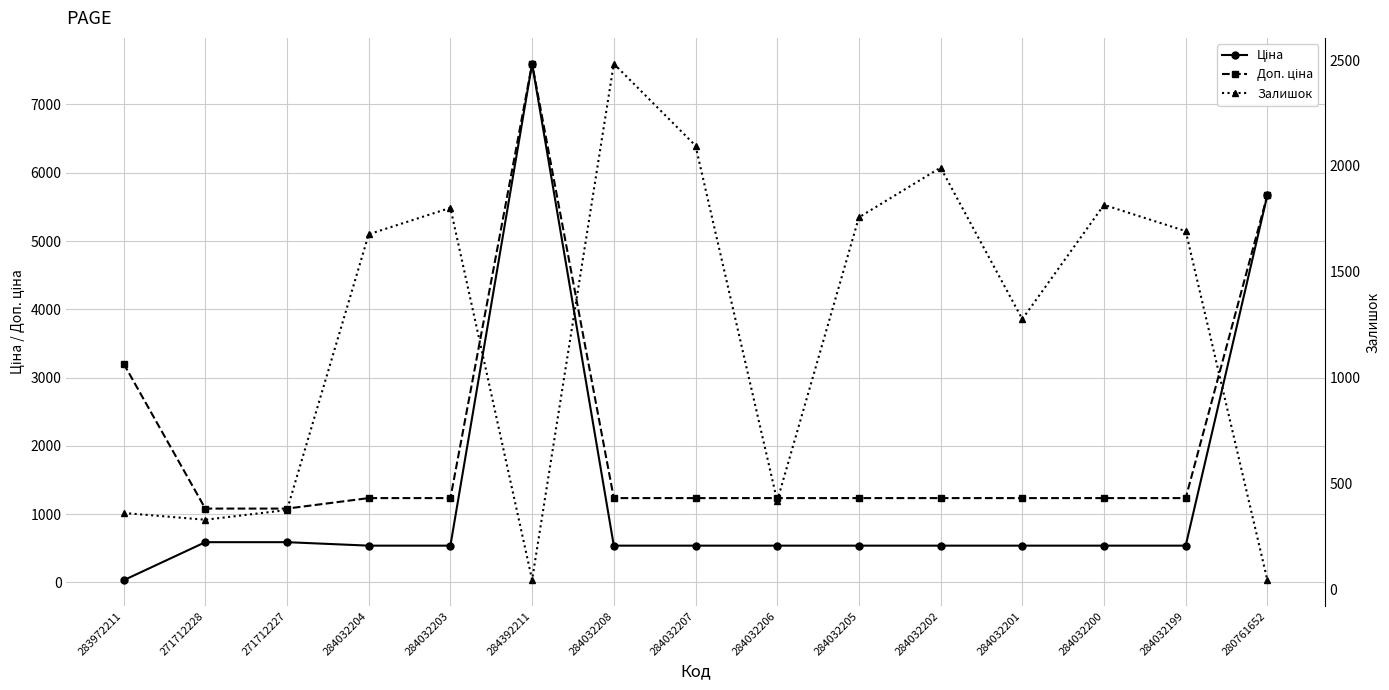

True or false: Залишок has more than 1 interior local peaks.

True